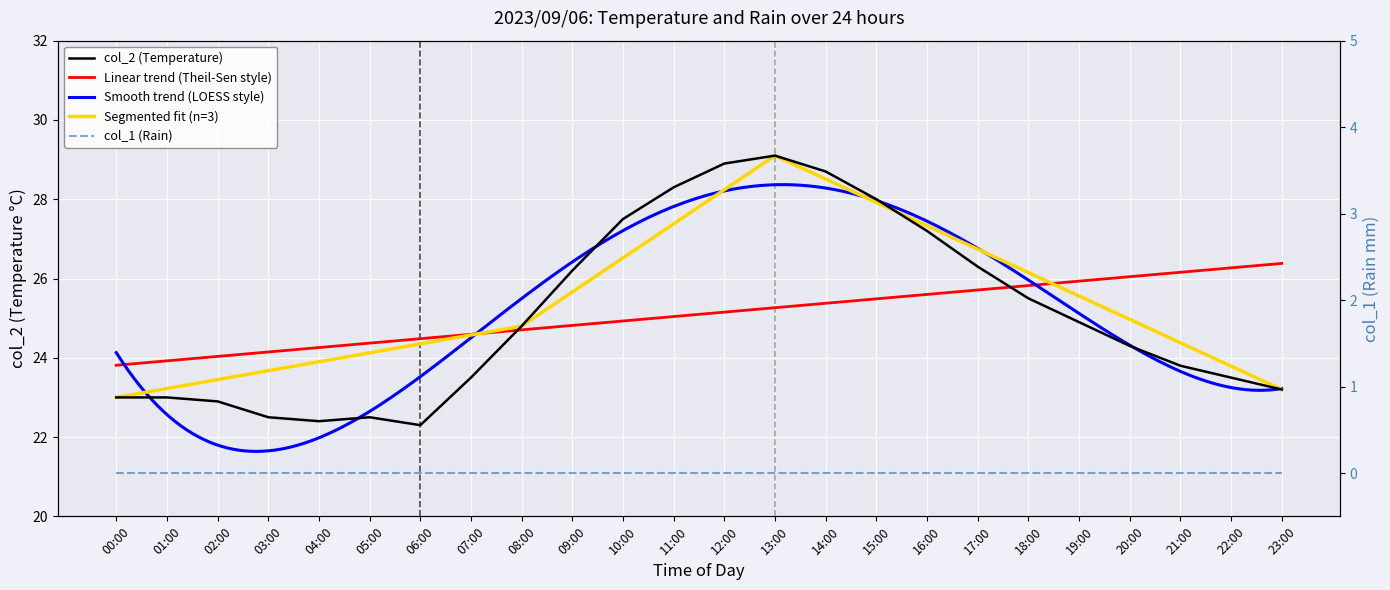

What is the approximate value at 04:00?

22.4